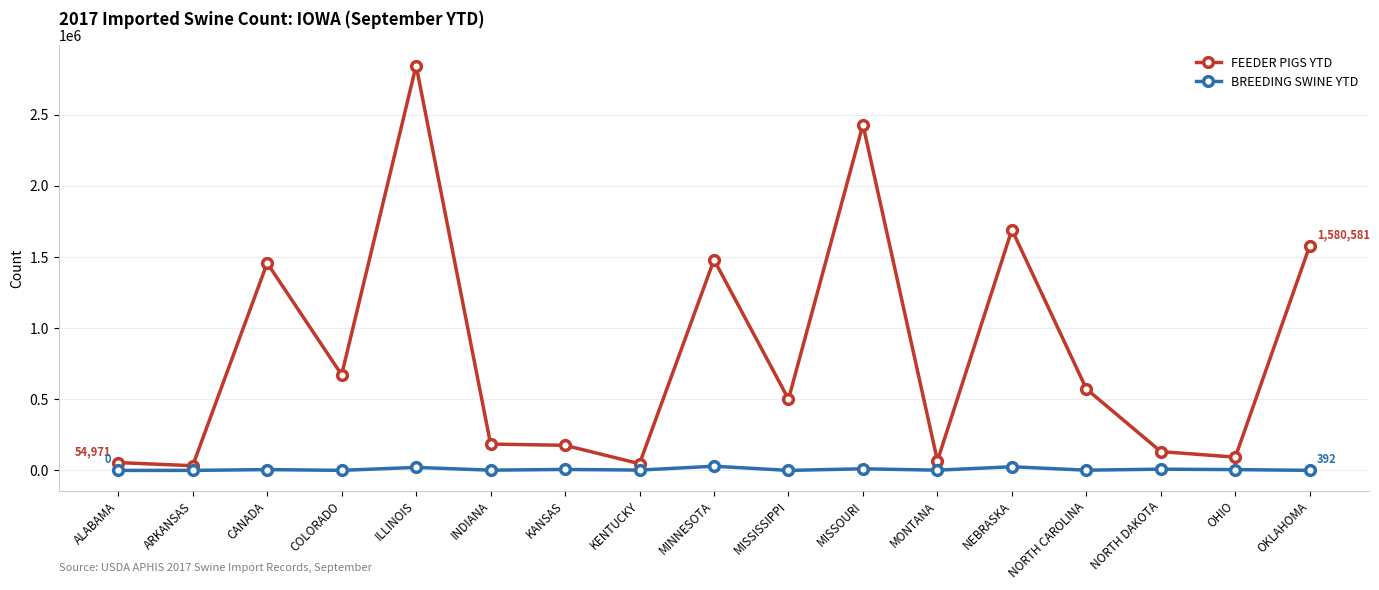

What is the value of the FEEDER PIGS YTD point at the 15th from the left?

132299